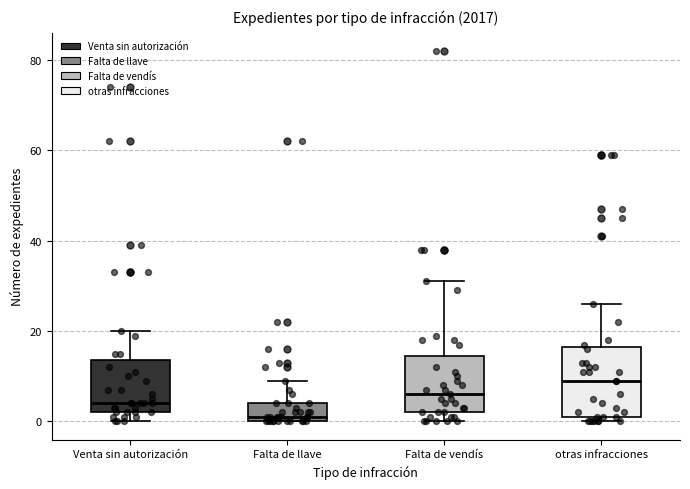

Reading left to right, read every box against the y-axis: the position of its median line, the range the box covers, and the ends of its whiskers. The values are not printed on the chart, so give them approximately, as read against the axis.

Venta sin autorización: median 4, box 2 to 14, whiskers 0 to 20
Falta de llave: median 2, box 0 to 4, whiskers 0 to 10
Falta de vendís: median 6, box 2 to 14, whiskers 0 to 32
otras infracciones: median 10, box 2 to 16, whiskers 0 to 26